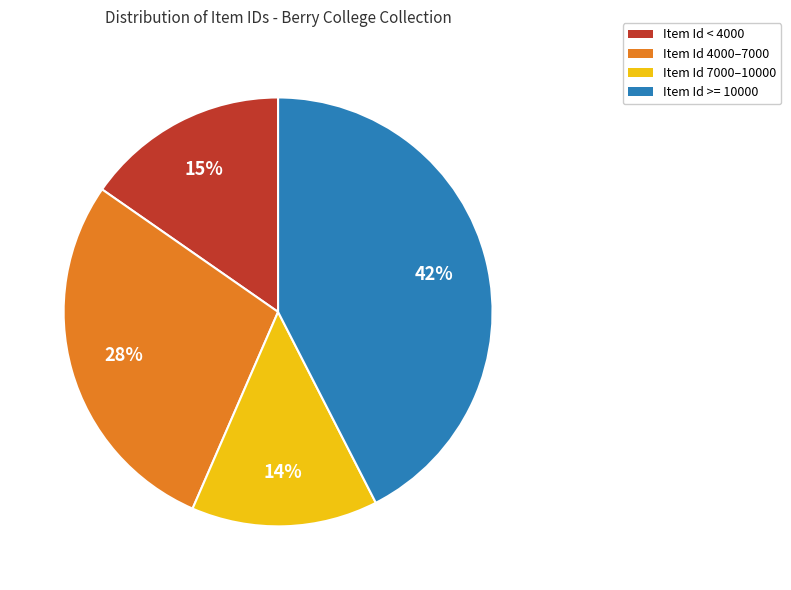

Is it true that Item Id >= 10000 is 42% of the pie?

True